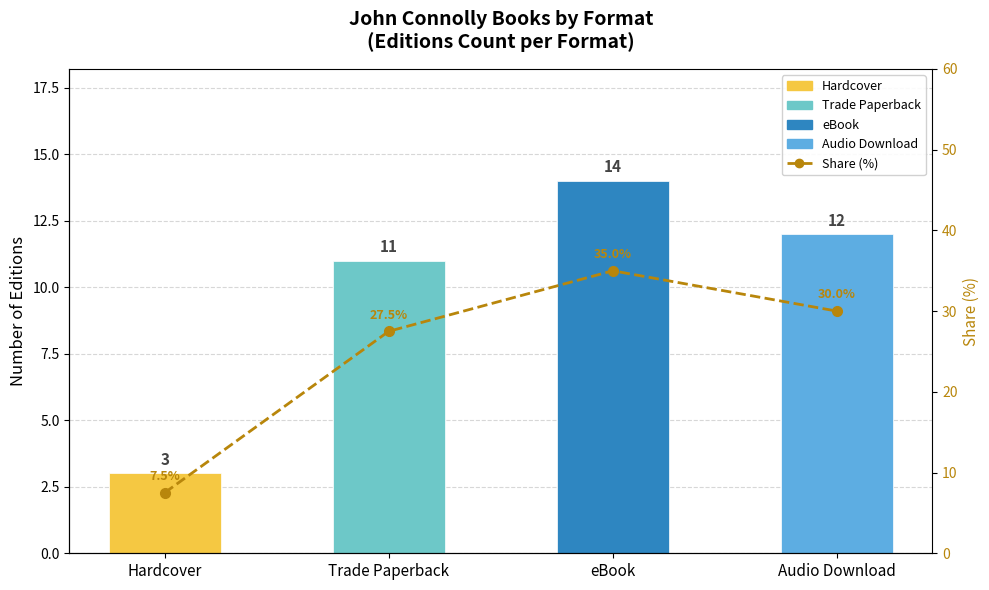

What is the difference between the second highest and second lowest values?

2.5